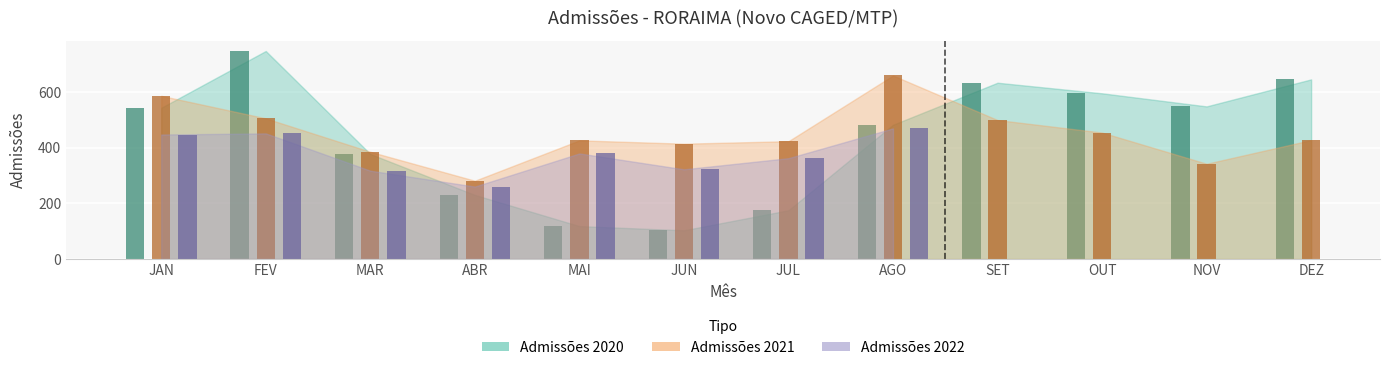

What is the value of the Admissões 2020 bar at the 10th from the left?

595